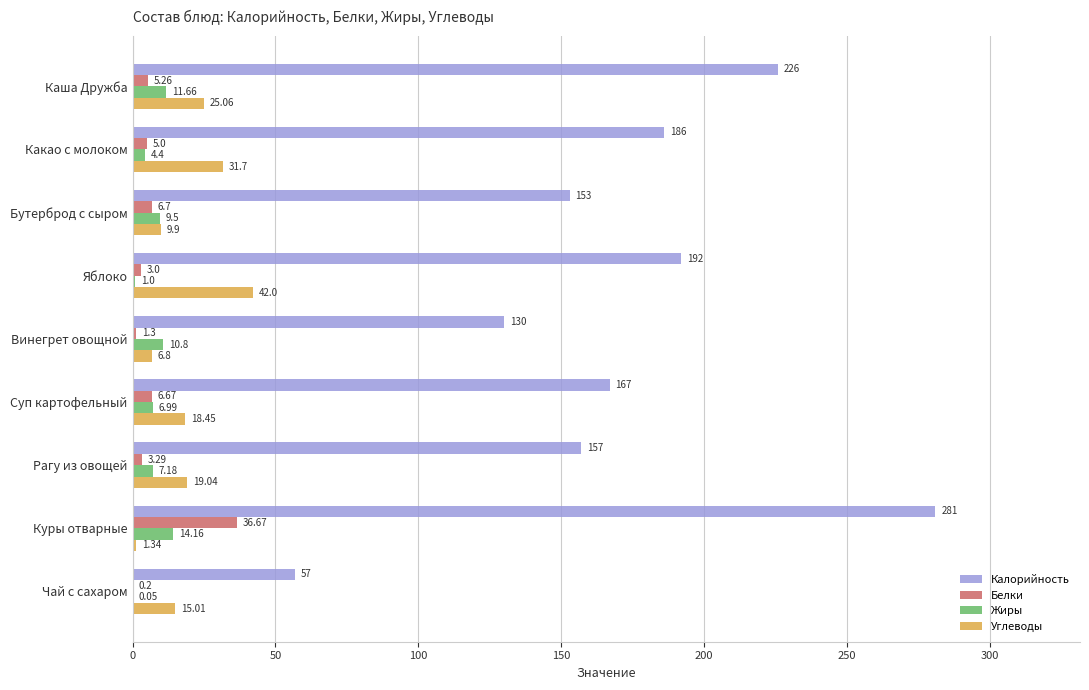

Is the value of Жиры at Бутерброд с сыром greater than the value of Белки at Яблоко?

Yes